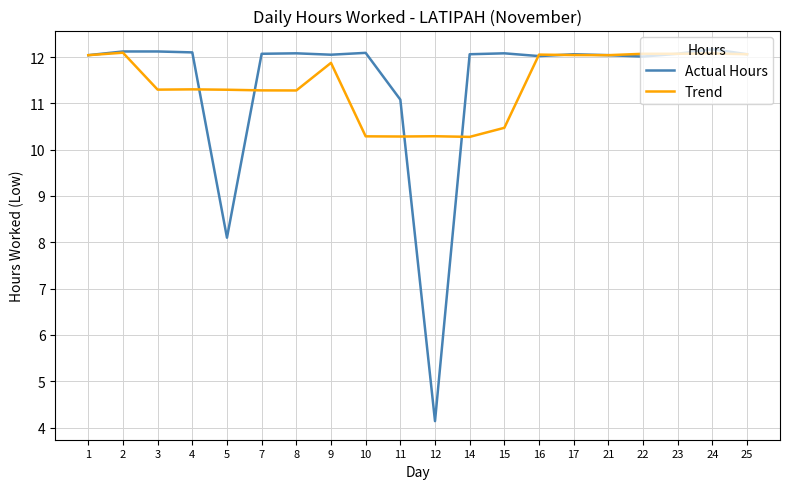

The value of Actual Hours at 3 is 2.5. True or false?

False